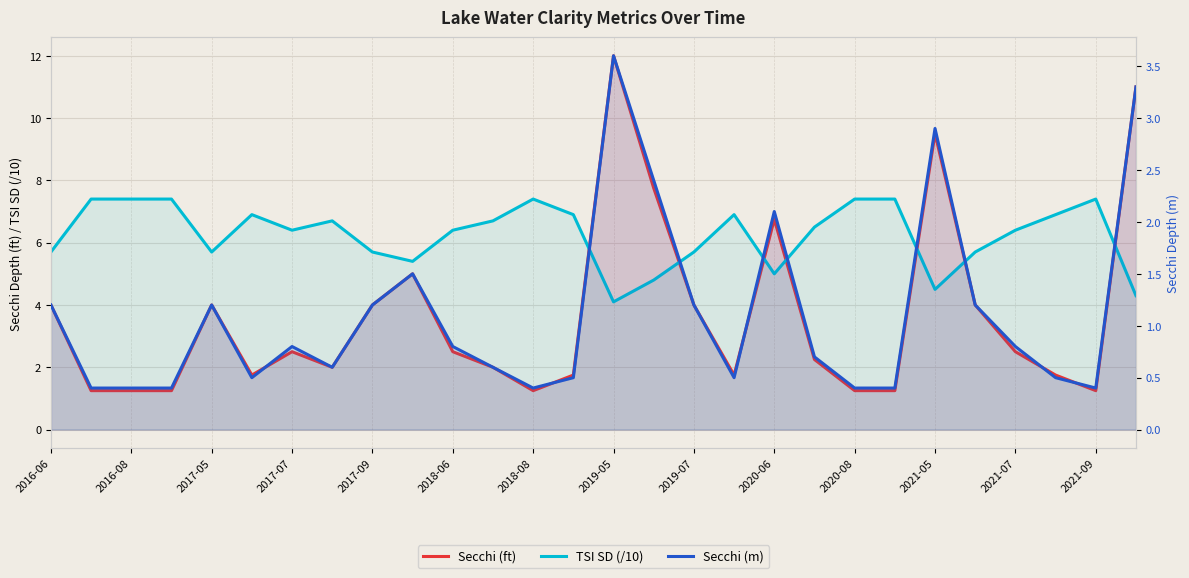

Which category has the lowest value across all series?

2016-08